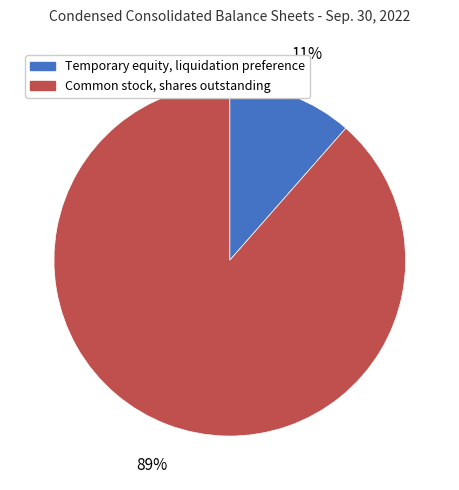

What percentage is the Temporary equity, liquidation preference slice, to the nearest percent?

11%